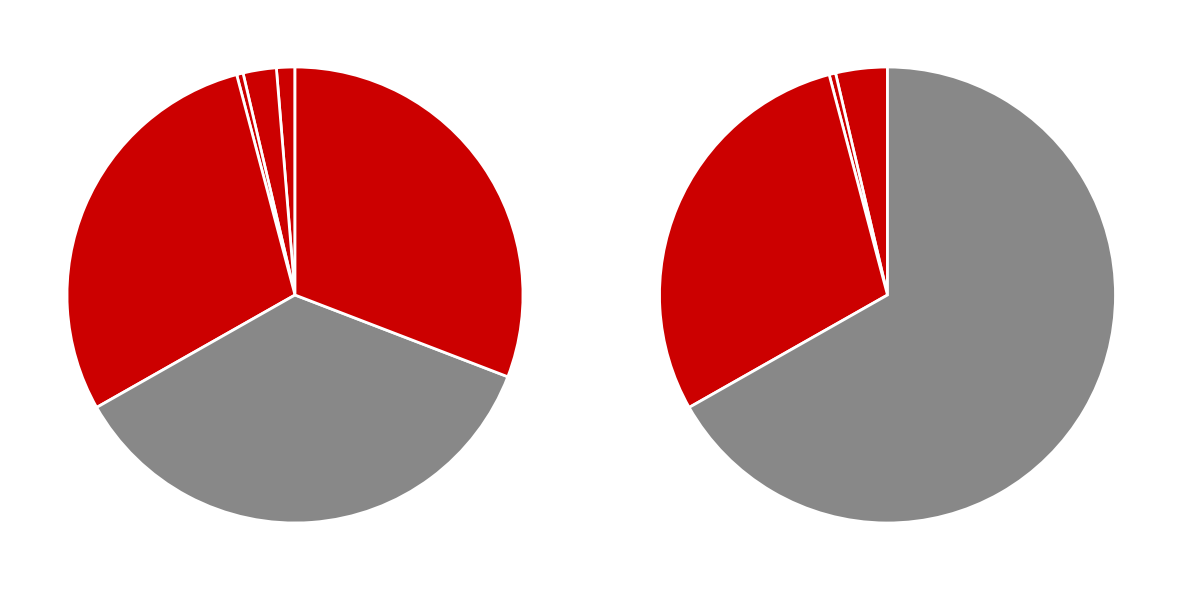

Is there any slice that represents more than half of the pie?

No